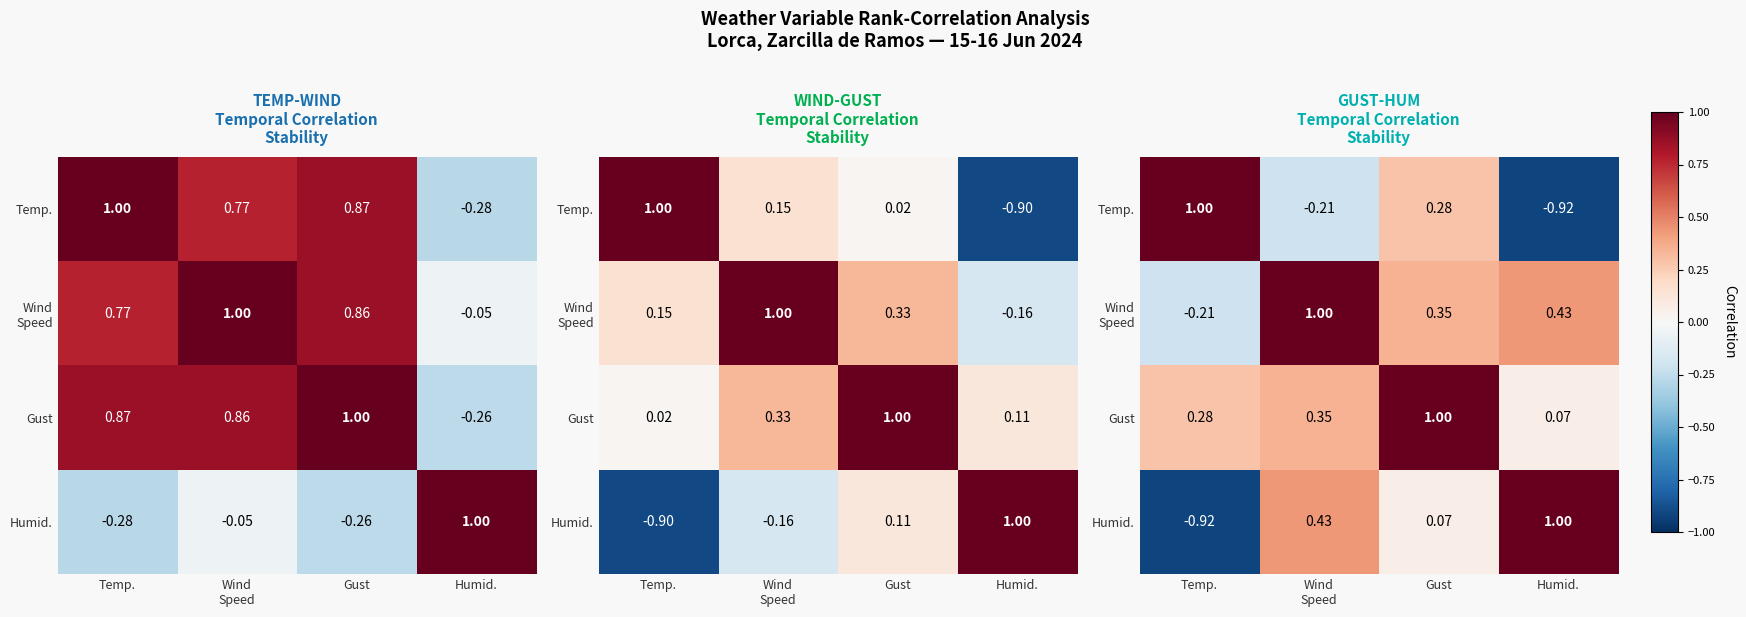

At which label does Wind Speed first exceed 0?

Wind Speed